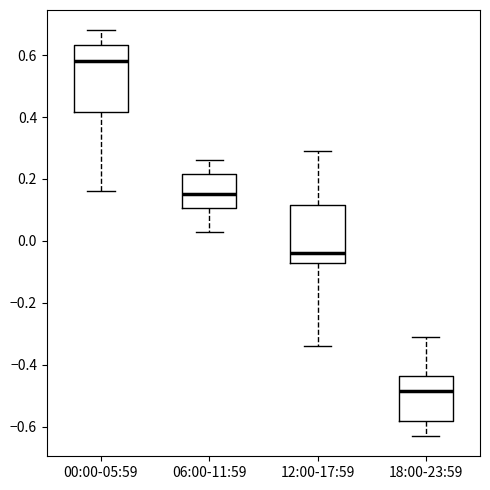

Which box is the tallest, from its lower edge to its upper edge?

00:00-05:59